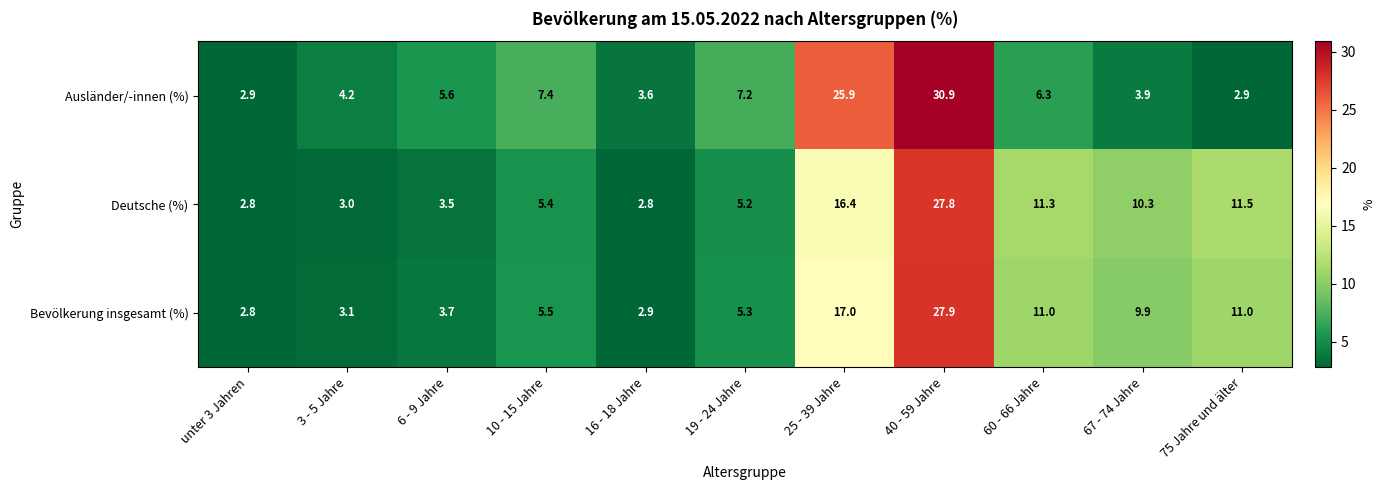

The value of Deutsche (%) at 6 - 9 Jahre is 1.5. True or false?

False